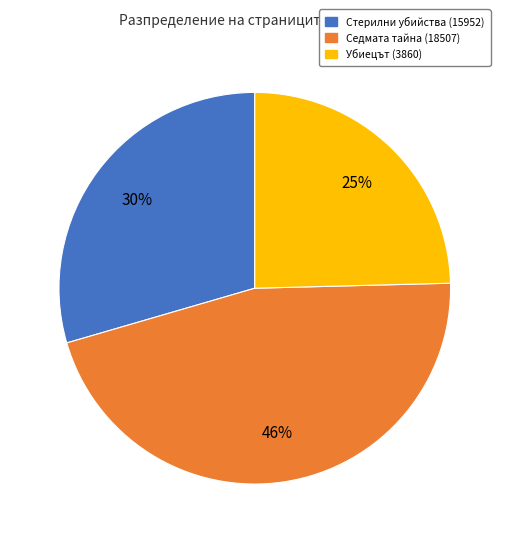

What percentage is the Убиецът (3860) slice, to the nearest percent?

25%